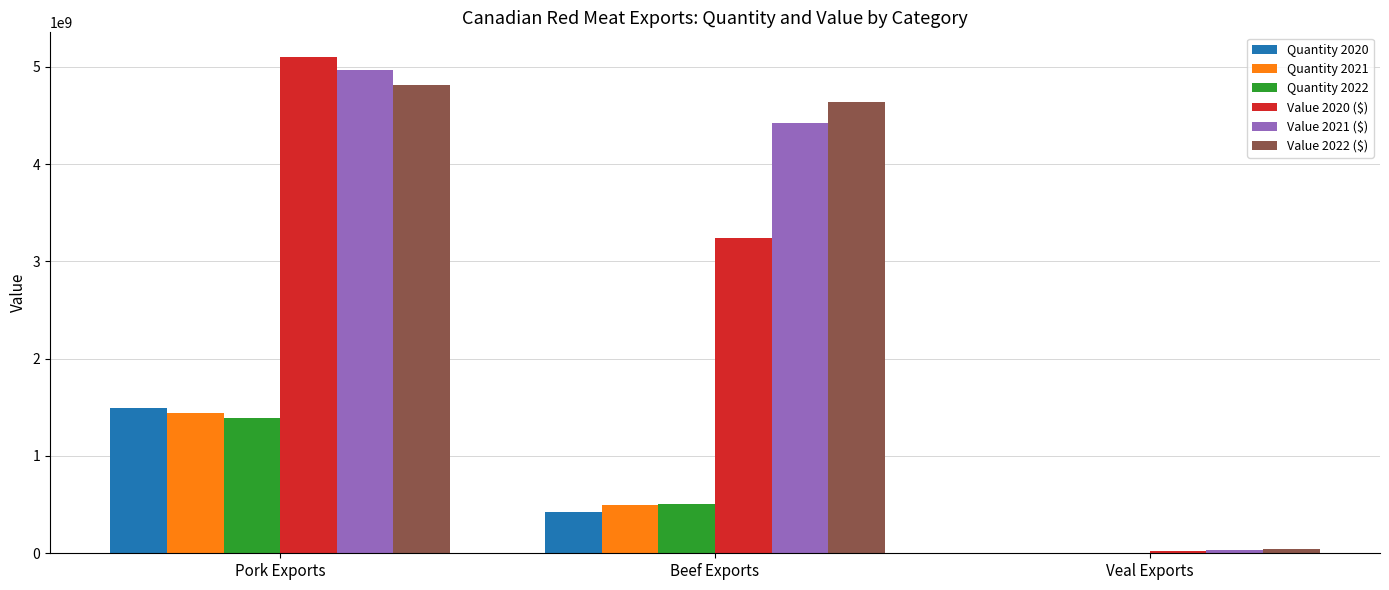

At which label does Quantity 2022 first exceed 507034037?

Pork Exports